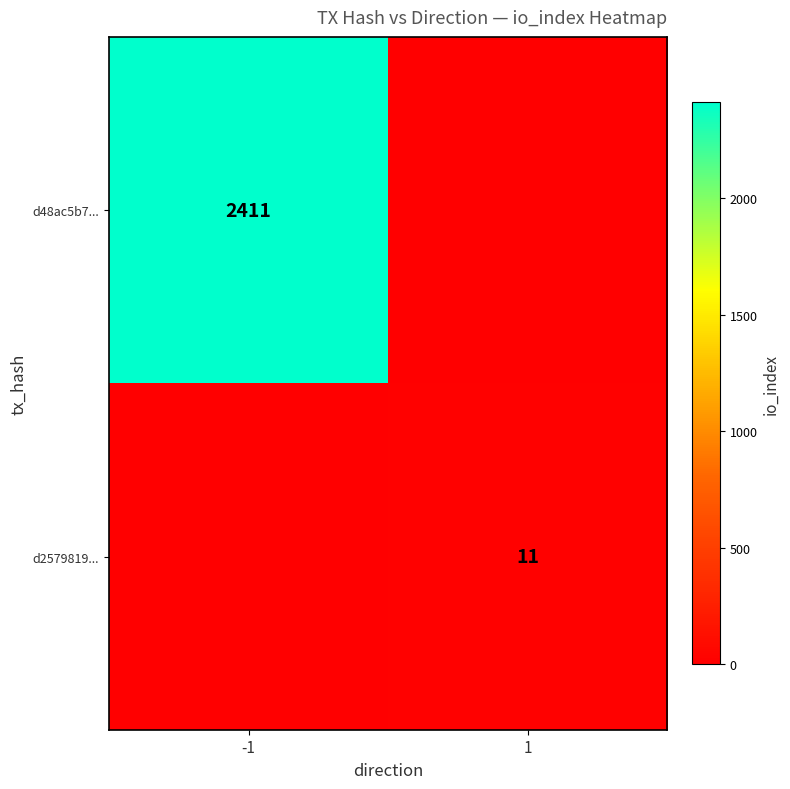

The value of d2579819... at 1 is 11. True or false?

True